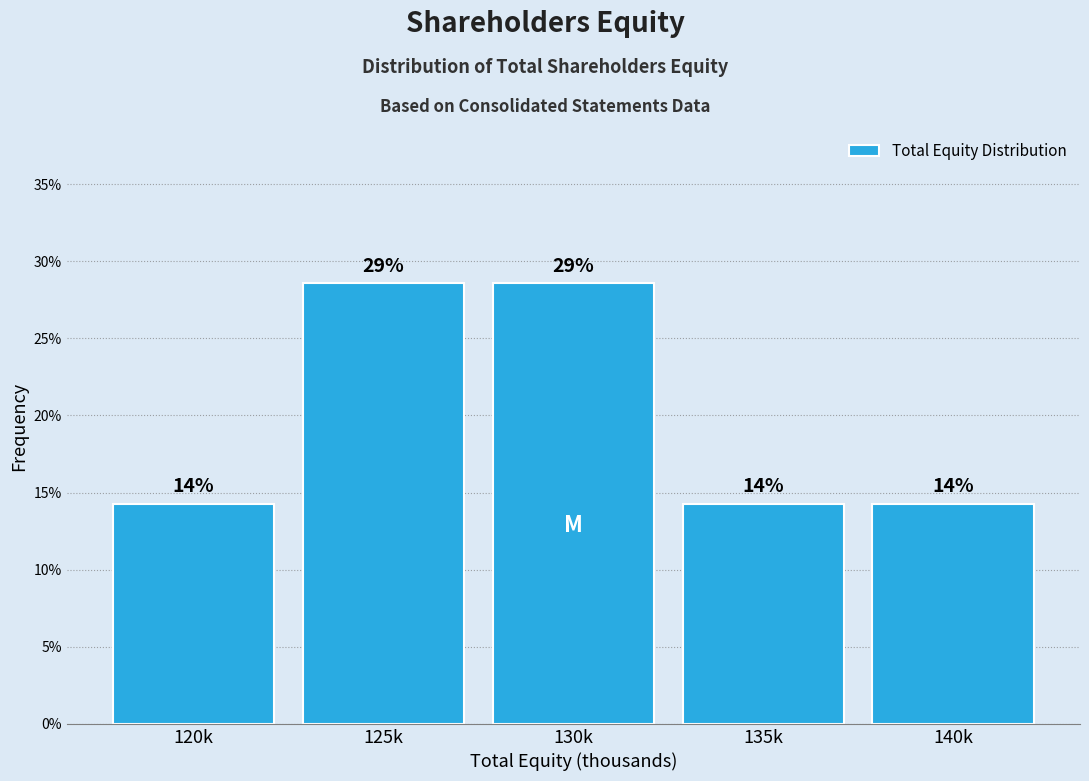

How many bars are there in total?

5